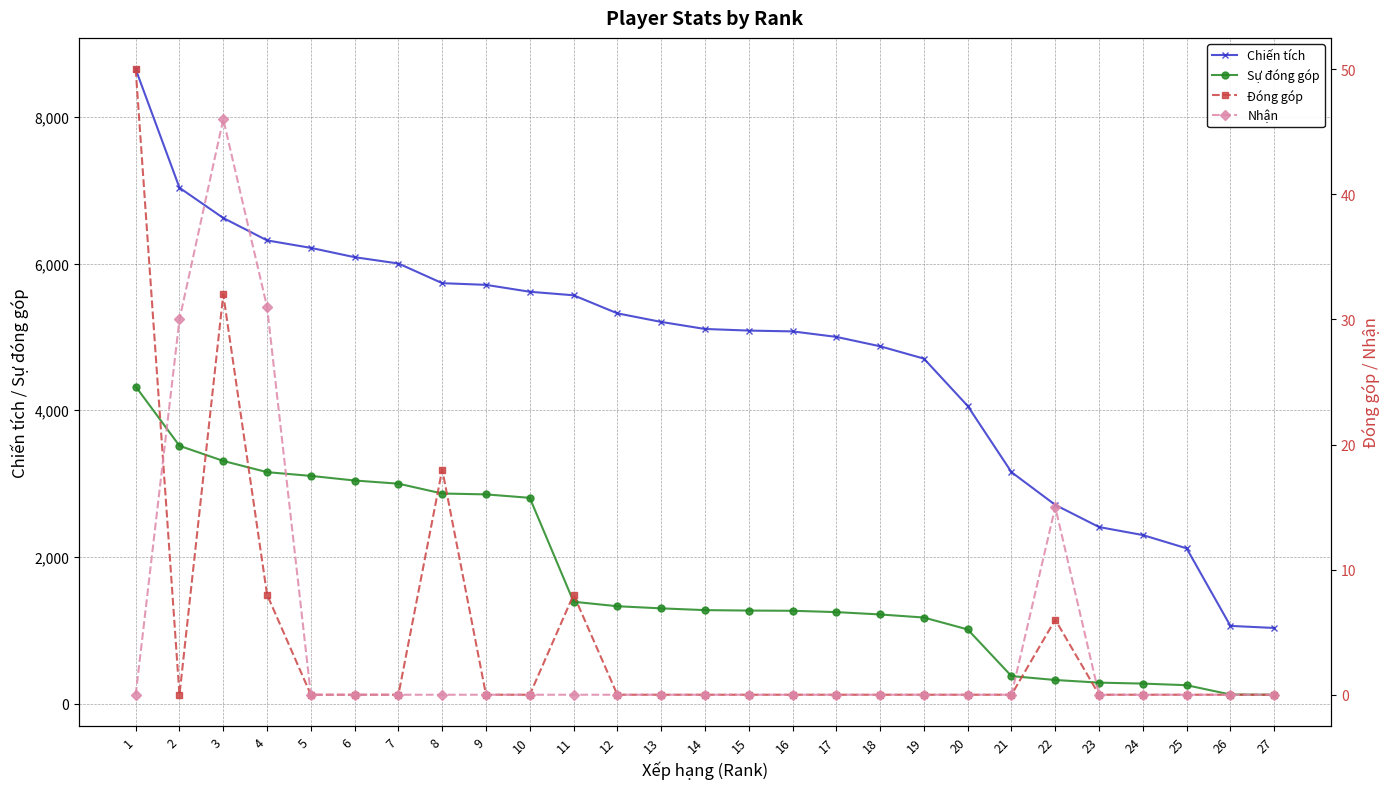

What is the sum of all Sự đóng góp values?

46252